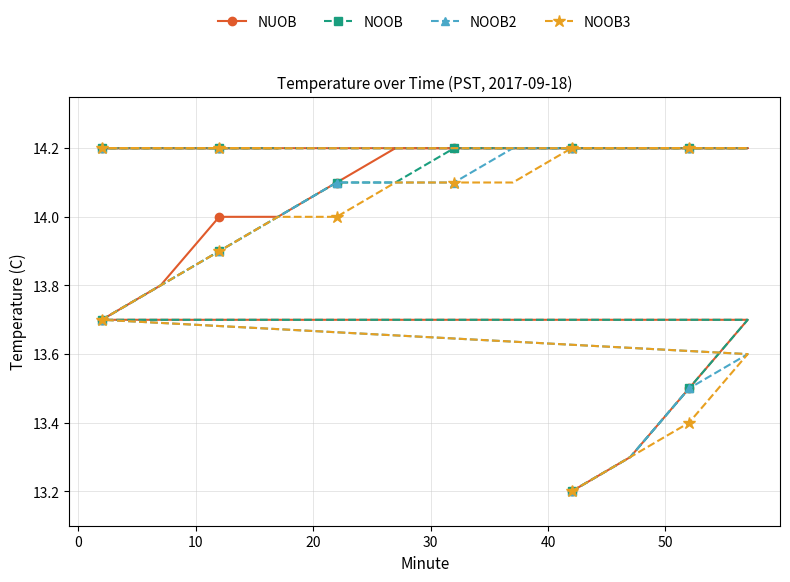

Reading left to right, extract all data points from this chart.

NUOB: 13.2	13.3	13.5	13.7	13.7	13.8	14.0	14.0	14.1	14.2	14.2	14.2	14.2	14.2	14.2	14.2	14.2	14.2	14.2	14.2
NOOB: 13.2	13.3	13.5	13.7	13.7	13.8	13.9	14.0	14.1	14.1	14.2	14.2	14.2	14.2	14.2	14.2	14.2	14.2	14.2	14.2
NOOB2: 13.2	13.3	13.5	13.6	13.7	13.8	13.9	14.0	14.1	14.1	14.1	14.2	14.2	14.2	14.2	14.2	14.2	14.2	14.2	14.2
NOOB3: 13.2	13.3	13.4	13.6	13.7	13.8	13.9	14.0	14.0	14.1	14.1	14.1	14.2	14.2	14.2	14.2	14.2	14.2	14.2	14.2